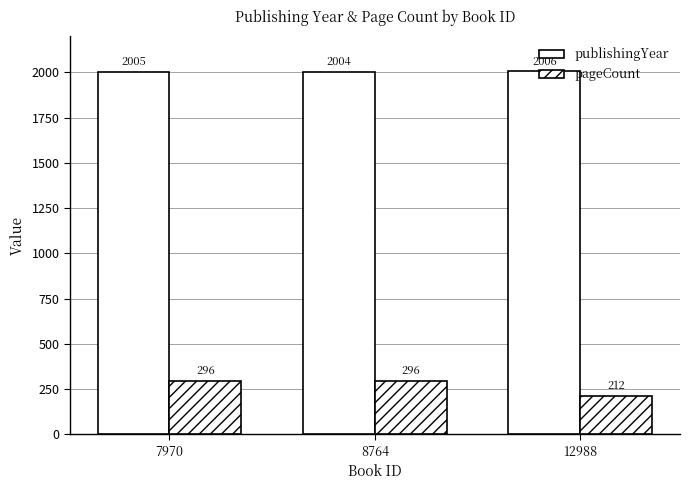

What is the sum of all publishingYear values?

6015